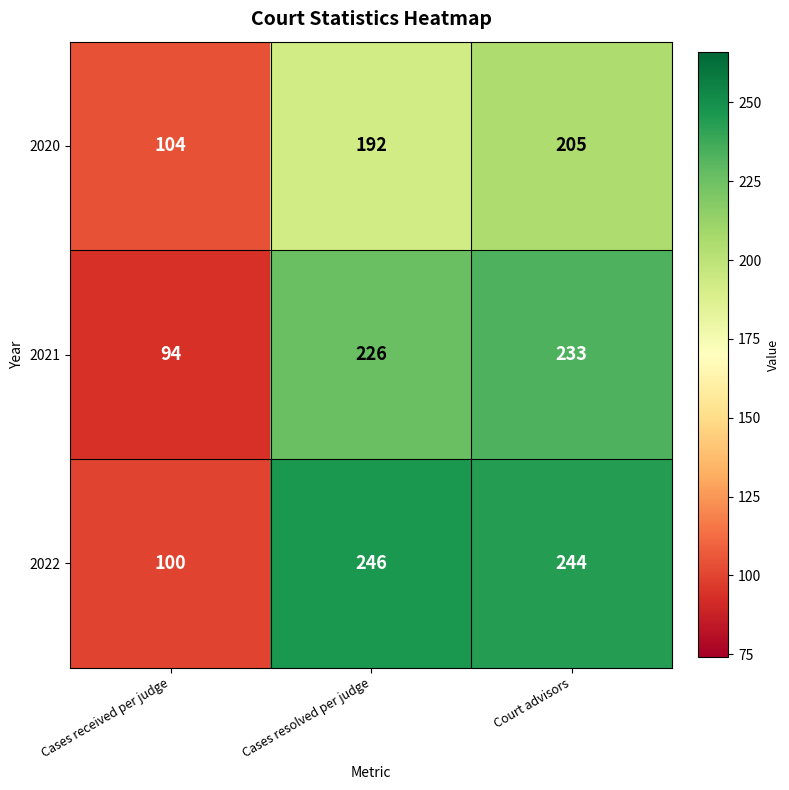

The 2021 series shows 233 at Court advisors. True or false?

True